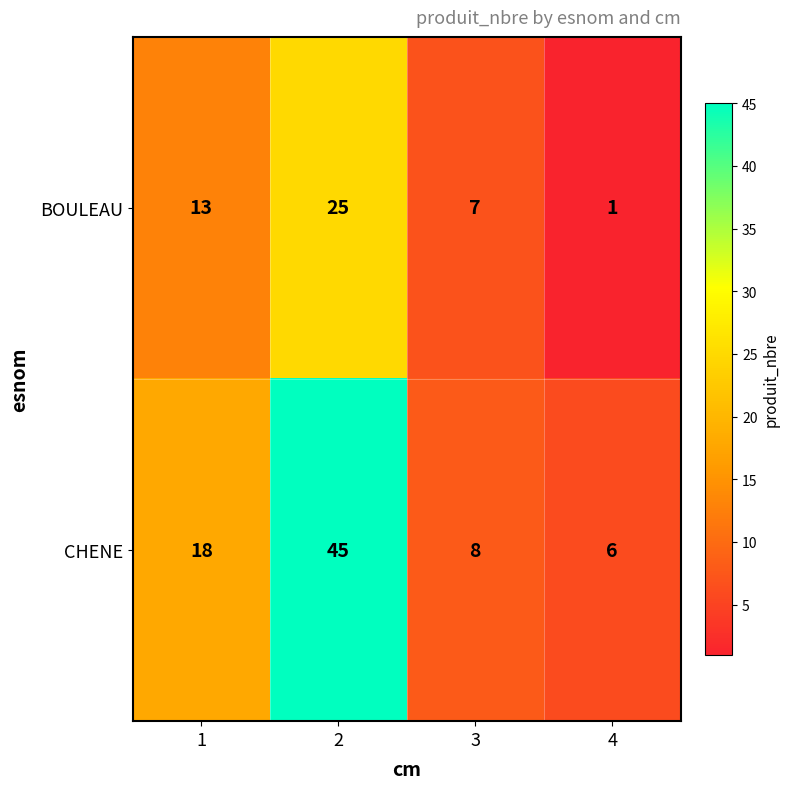

Rank the series at 3 from lowest to highest value.

BOULEAU, CHENE